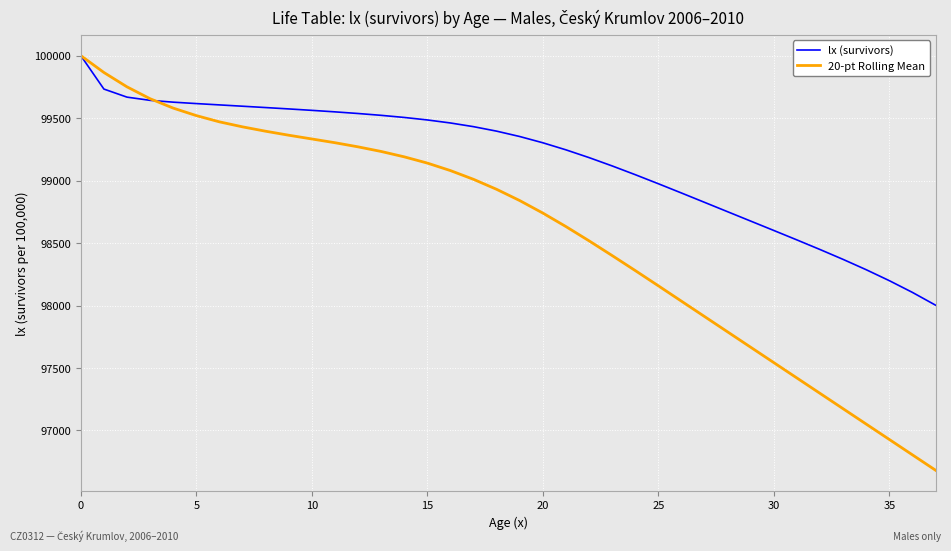

Which series has the largest total across all categories?

lx (survivors)